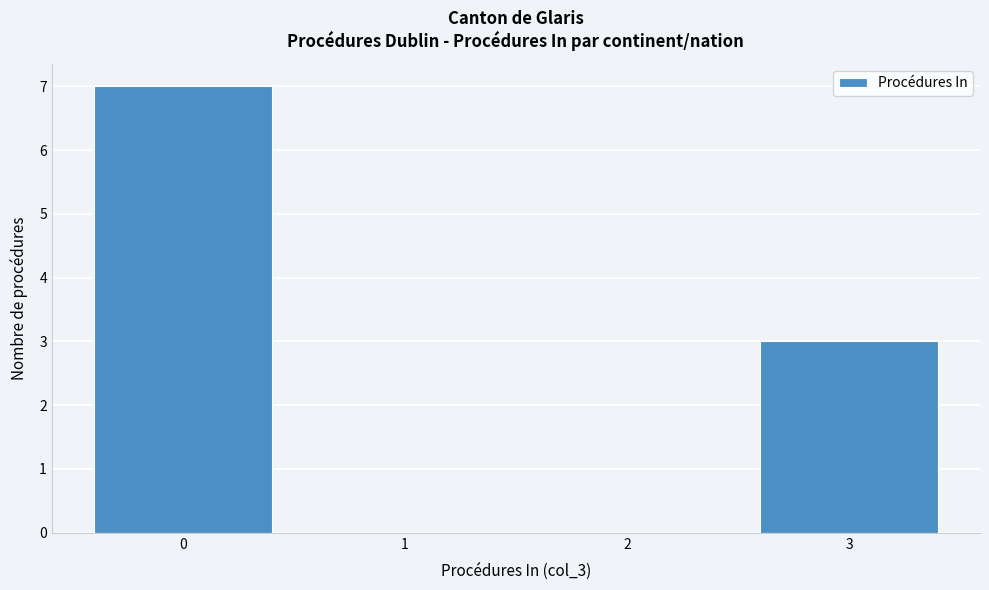

Reading right to left, what are all the values shown in this chart?

3=3	2=0	1=0	0=7